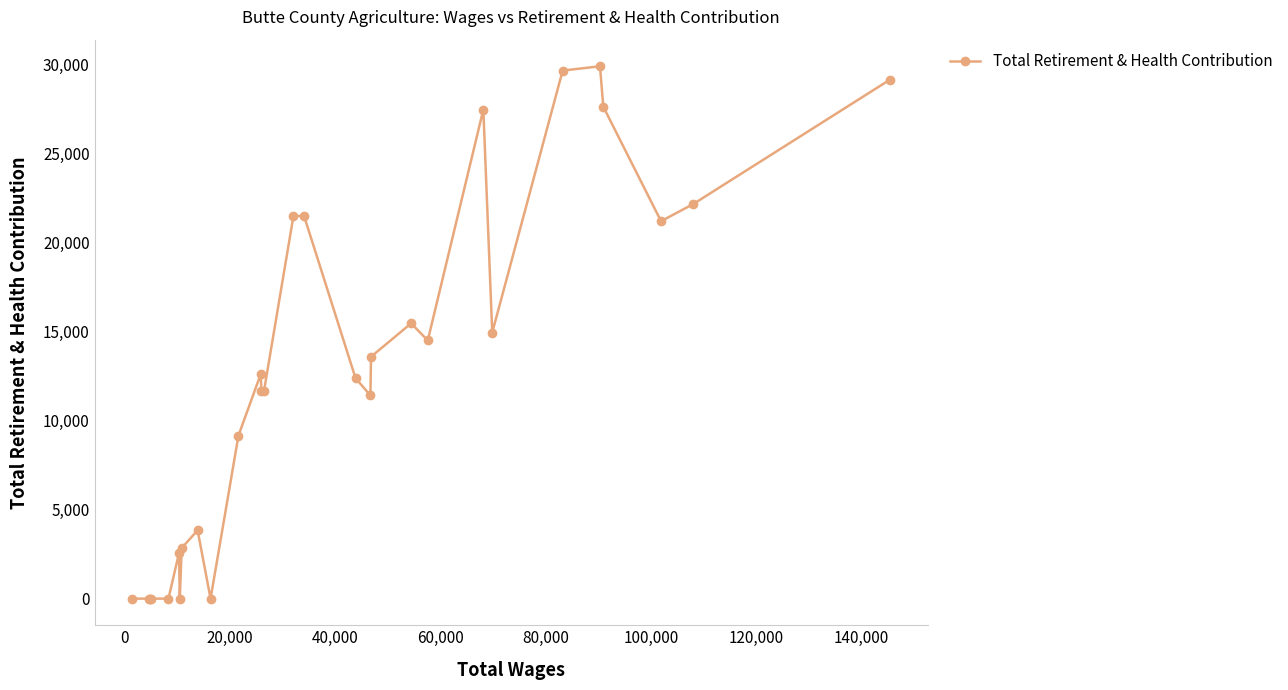

What is the difference between the second highest and second lowest values?

29655